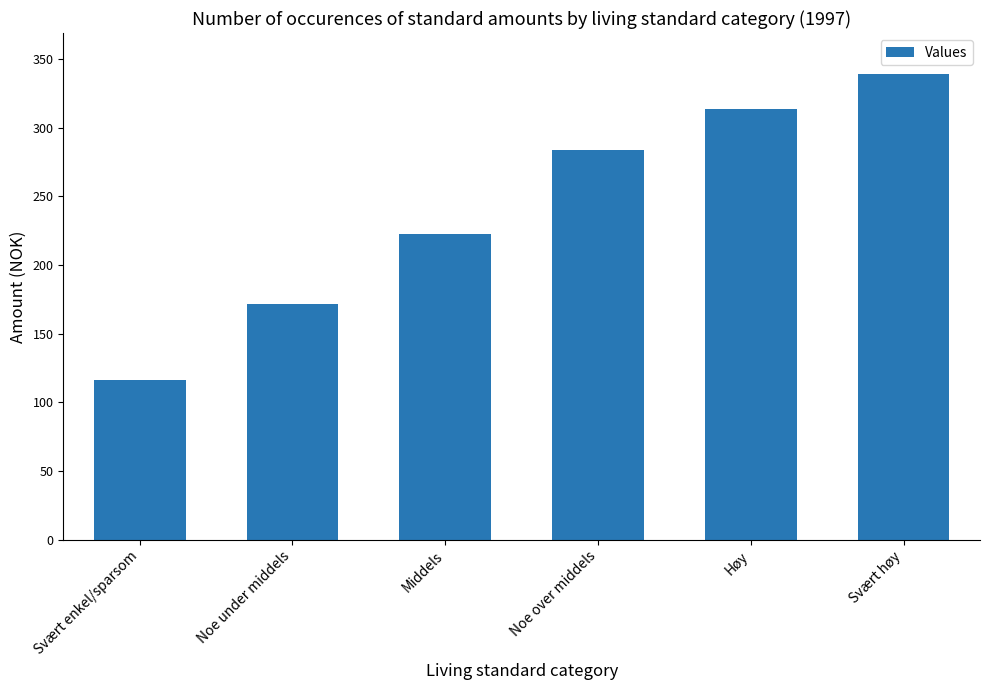

What is the label of the 2nd bar from the left?

Noe under middels